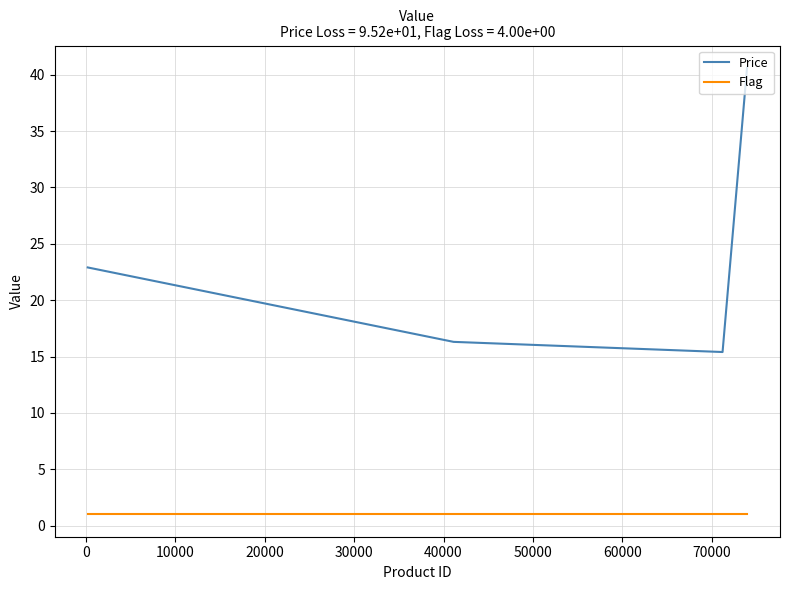

List the series in order of their overall mean, lowest first.

Flag, Price